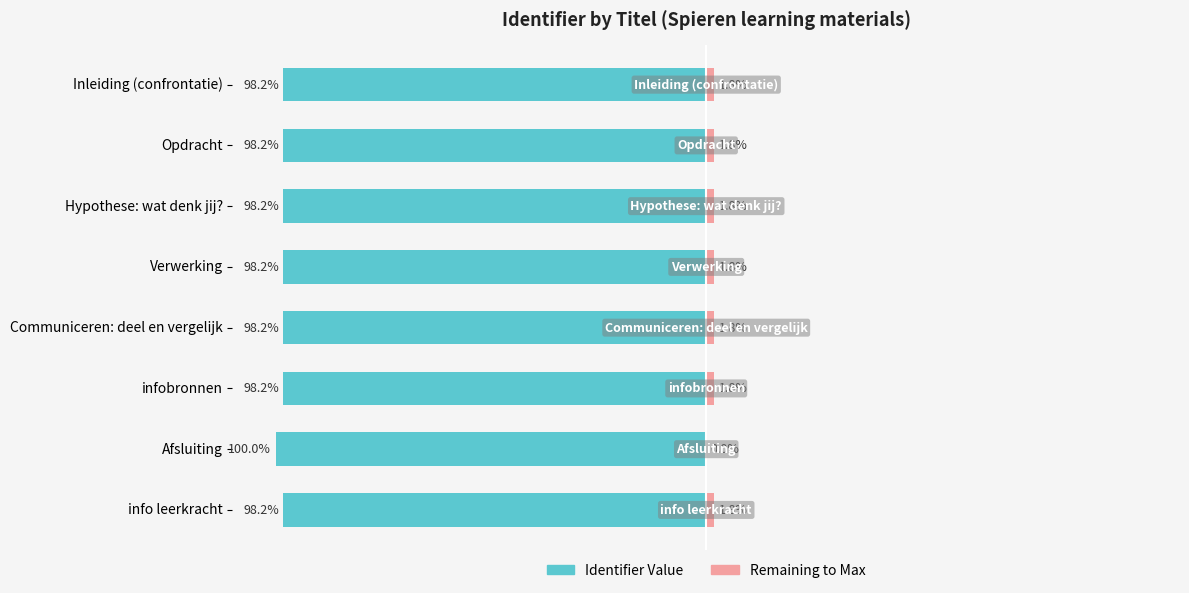

Count the number of data series in this chart.

2